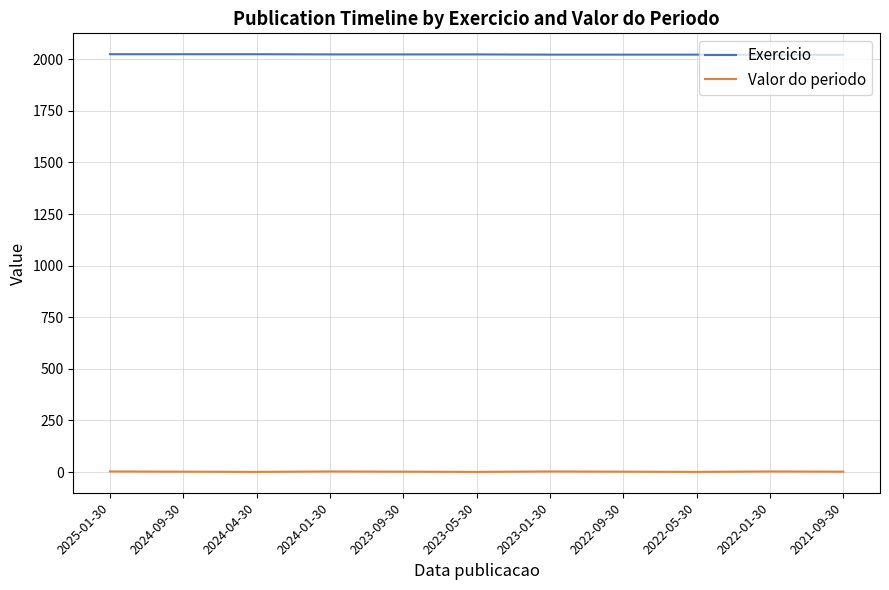

True or false: Exercicio and Valor do periodo cross at least once.

False